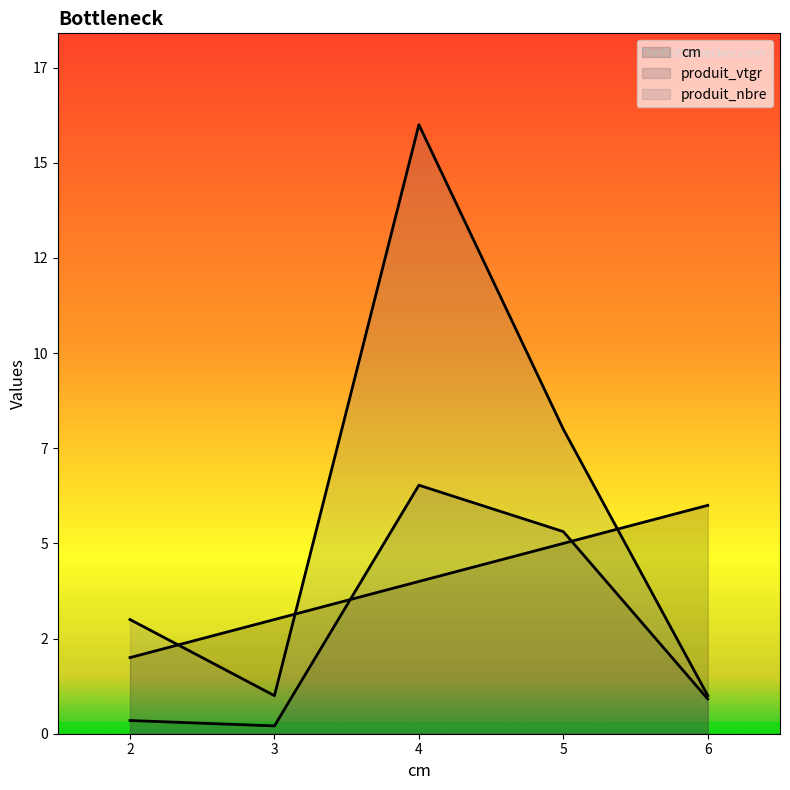

Reading right to left, extract all data points from this chart.

cm: 6.0	5.0	4.0	3.0	2.0
produit_vtgr: 0.9	5.3	6.5	0.2	0.3
produit_nbre: 1.0	8.0	16.0	1.0	3.0